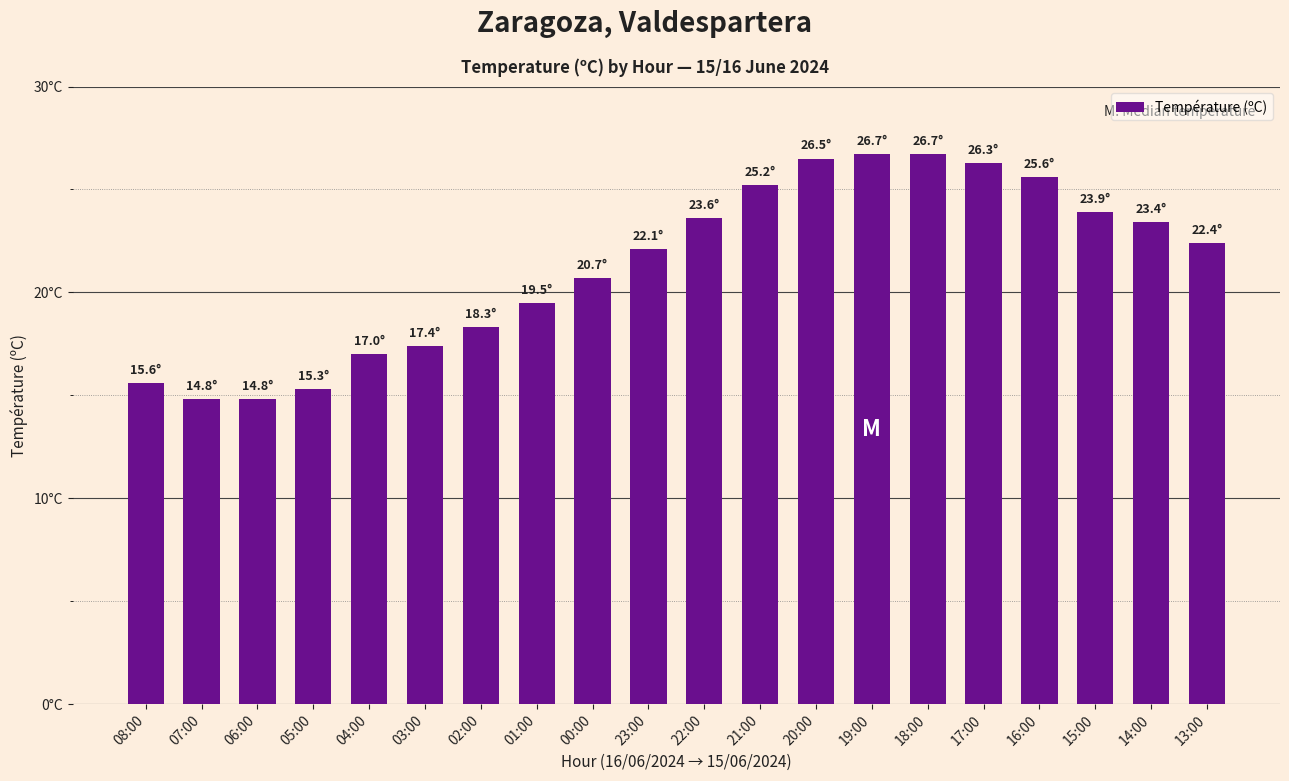

List the labels in order of value, largest first.

19:00, 18:00, 20:00, 17:00, 16:00, 21:00, 15:00, 22:00, 14:00, 13:00, 23:00, 00:00, 01:00, 02:00, 03:00, 04:00, 08:00, 05:00, 07:00, 06:00